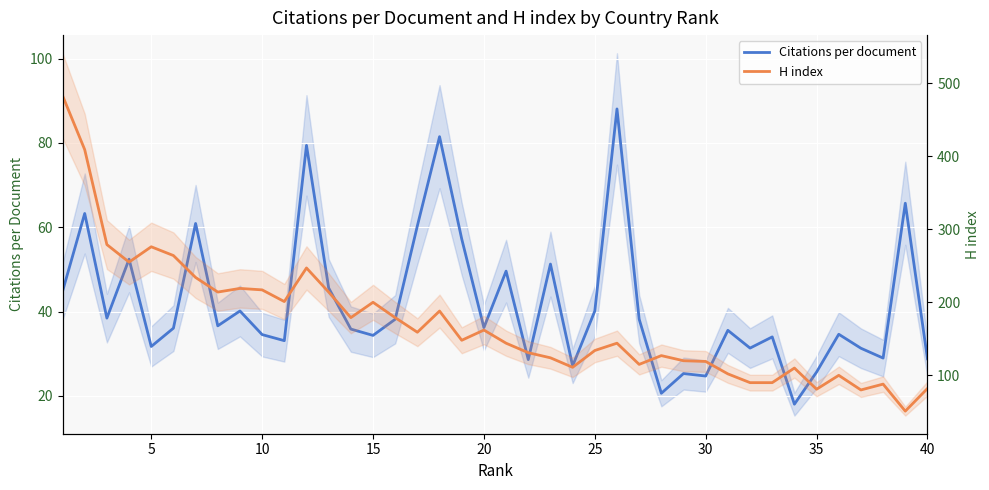

True or false: Citations per document and H index intersect in this chart.

True